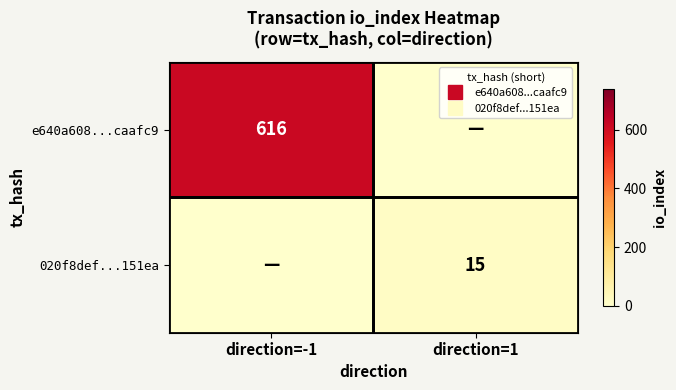

Is the value of e640a608...caafc9 at direction=1 greater than the value of 020f8def...151ea at direction=1?

No